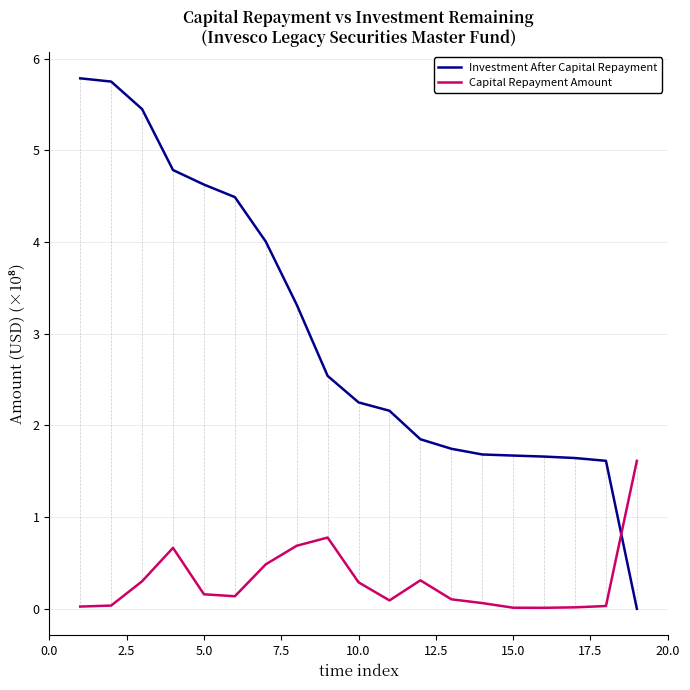

Which series has the widest spread of values?

Investment After Capital Repayment